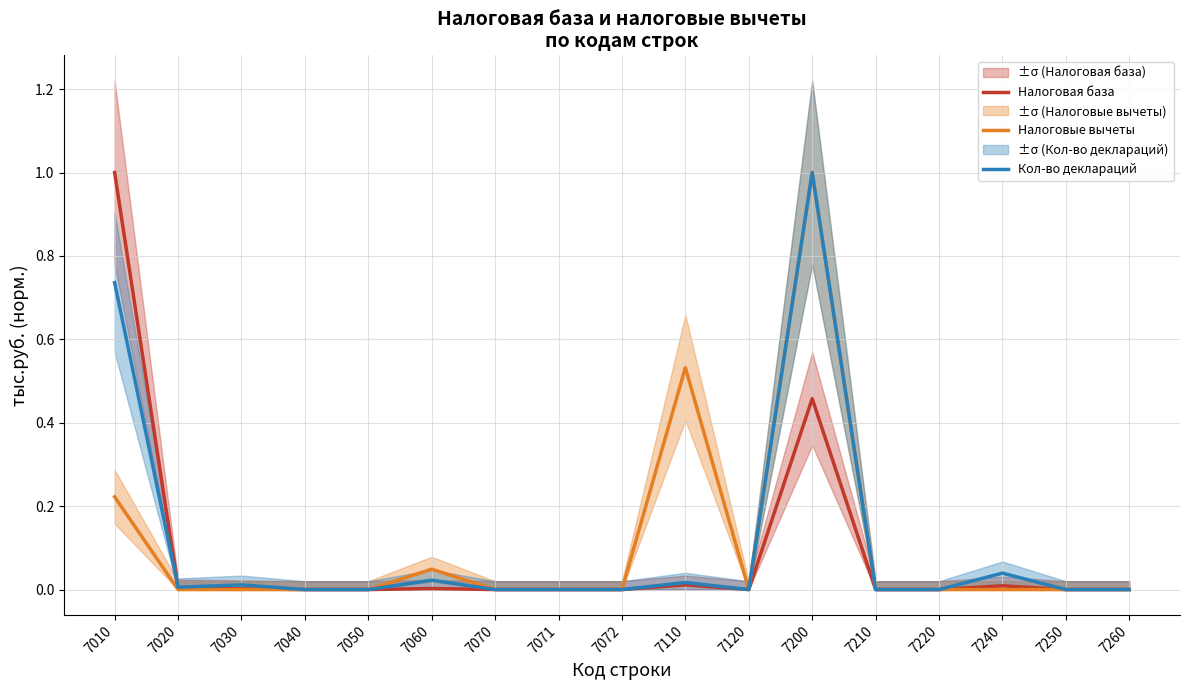

At which category is the sum across all series the highest?

7200